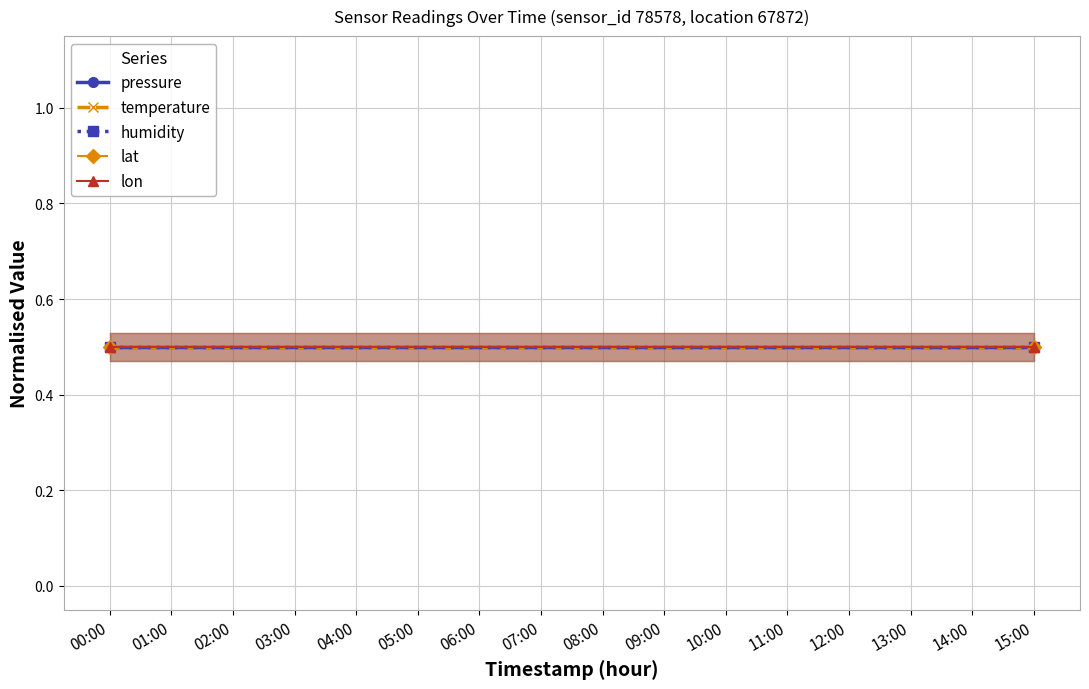

What is the label of the 12th point from the left?

11:00